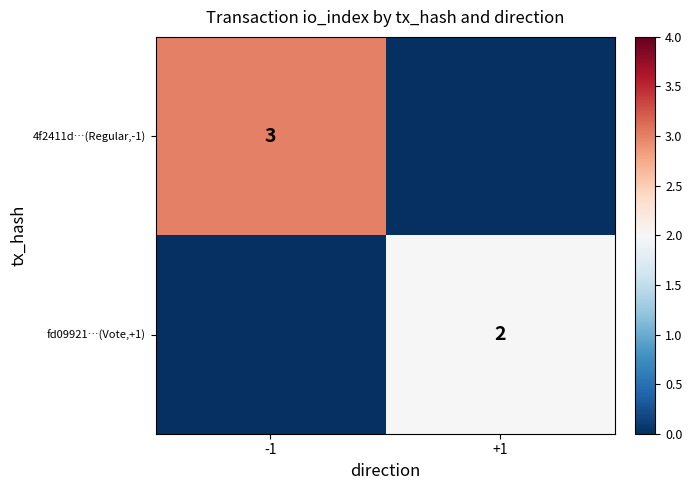

The value of fd09921…(Vote,+1) at +1 is 3. True or false?

False